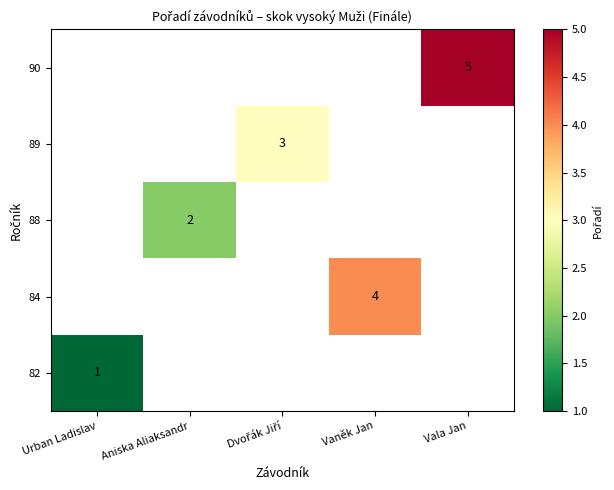

Rank the categories by 90 value from lowest to highest.

Urban Ladislav, Aniska Aliaksandr, Dvořák Jiří, Vaněk Jan, Vala Jan